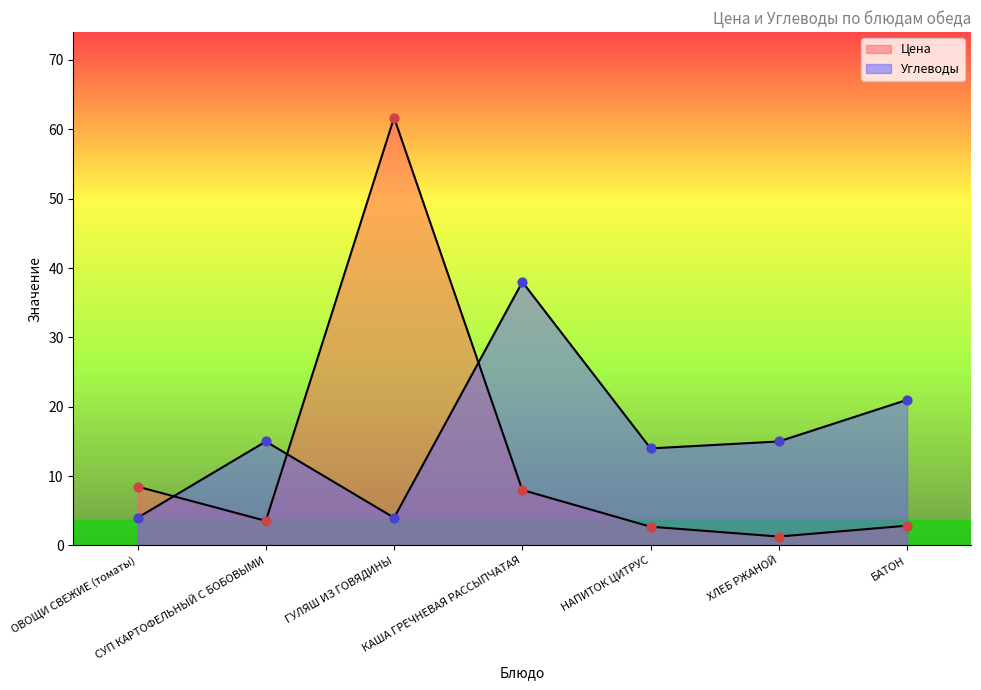

Which series contains the highest Y value?

Цена